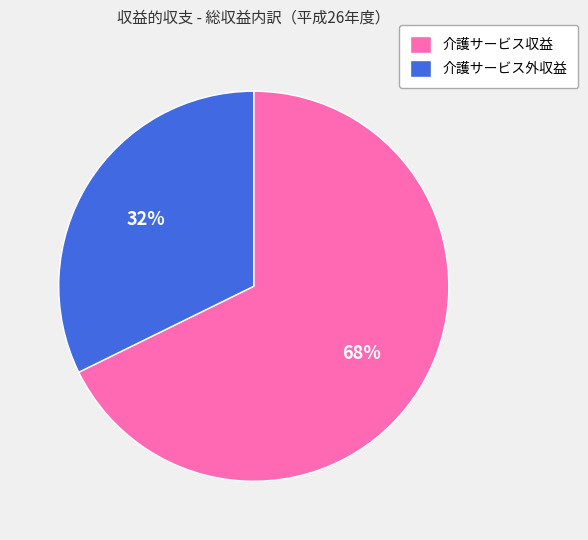

Is it true that 介護サービス収益 is 68% of the pie?

True